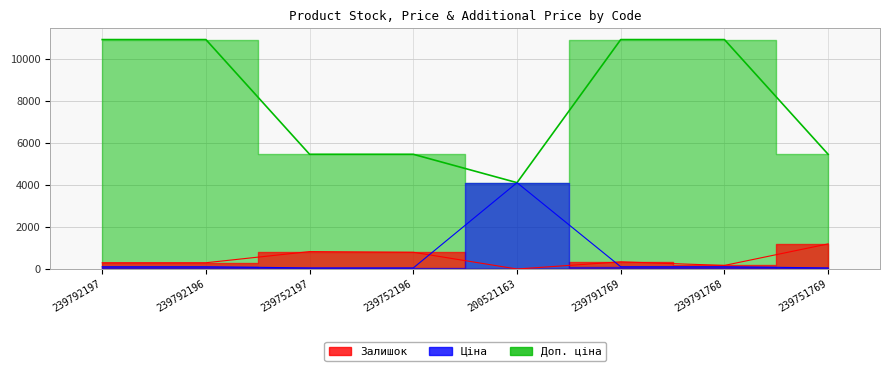

At how many categories does at least one series exceed 5546?

4